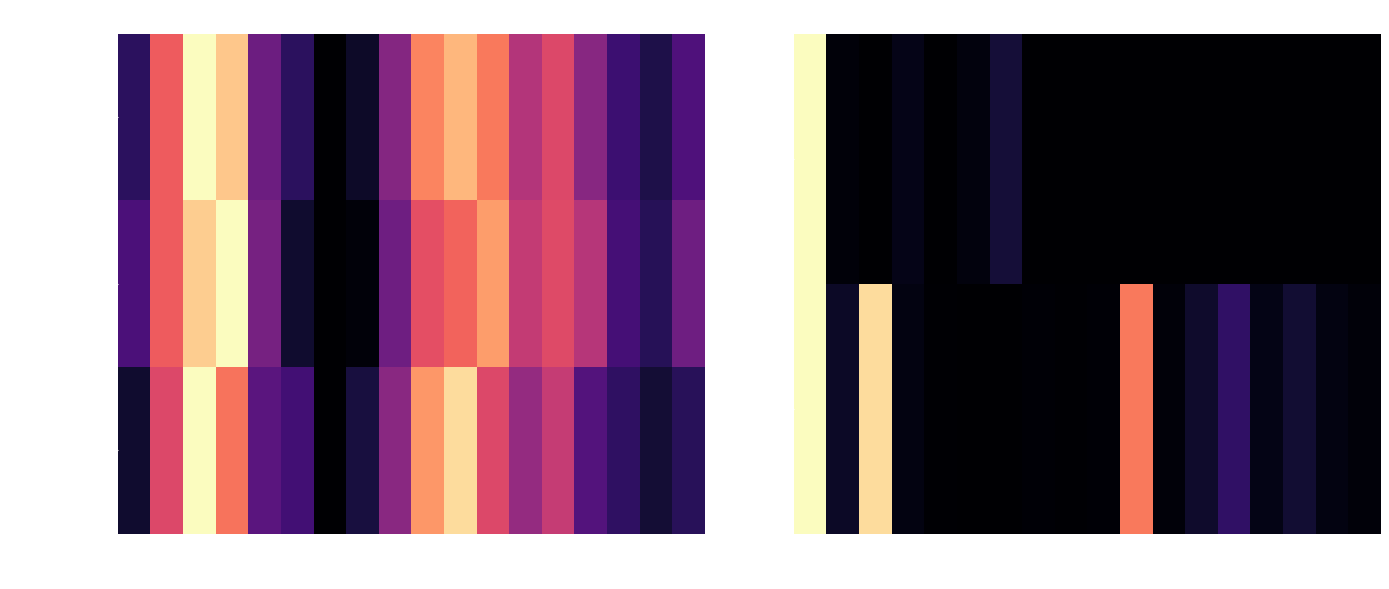

Is the value of Female Population at 25-29 greater than the value of Race Counts at 50-54?

Yes